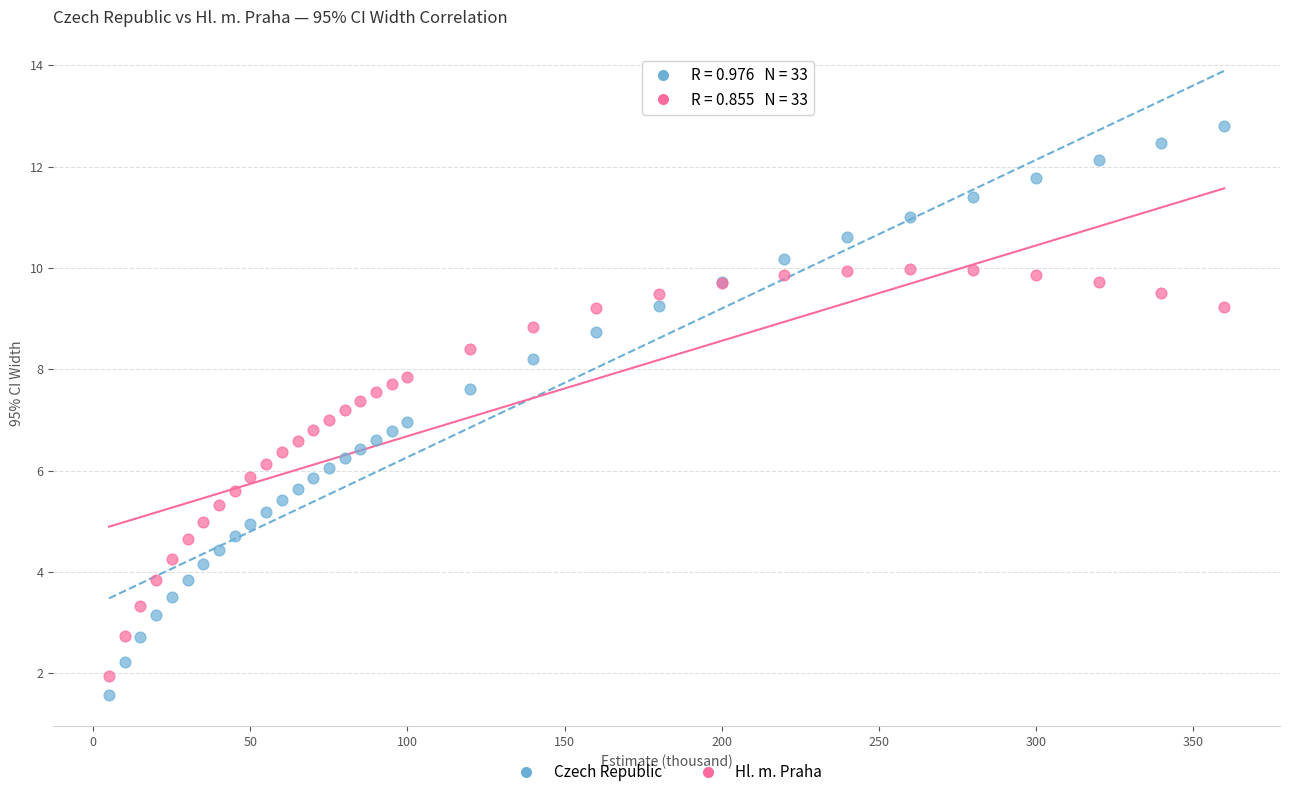

What is the X range (max minus min) for the scatter plot?

355.0